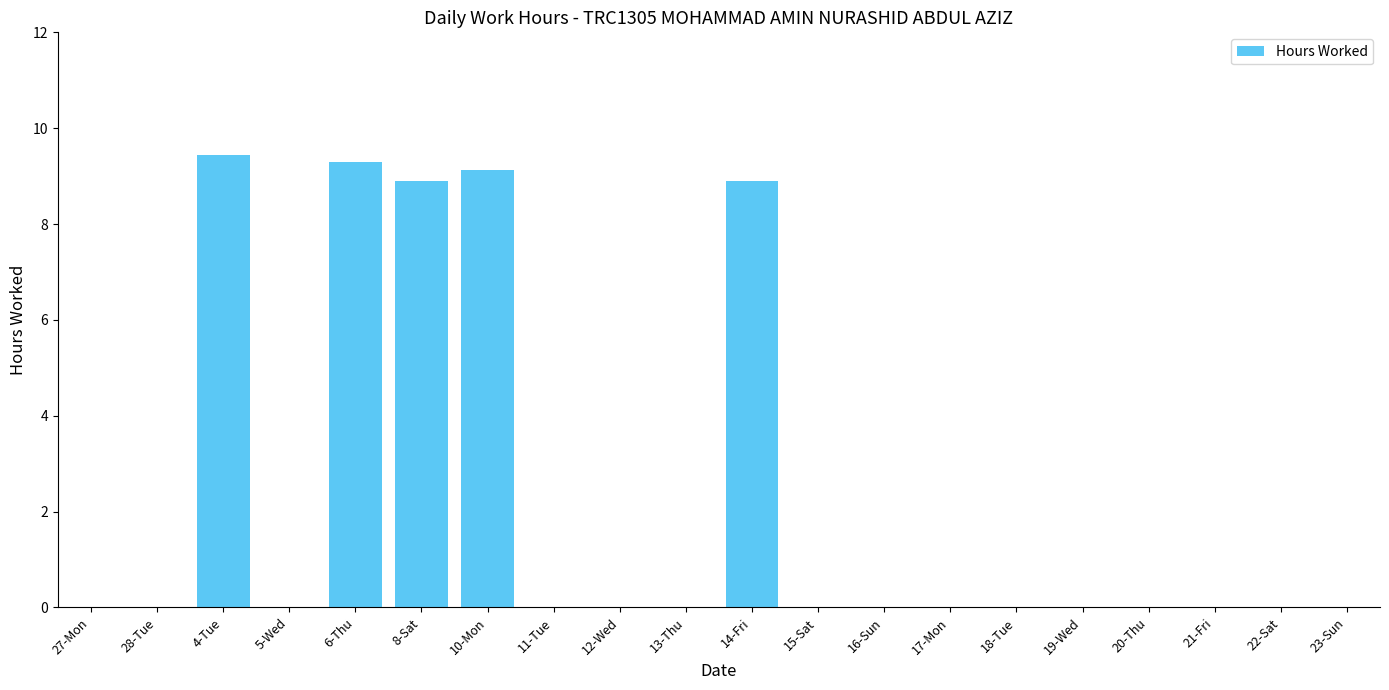

Is it true that the value at 13-Thu is 0.0?

True